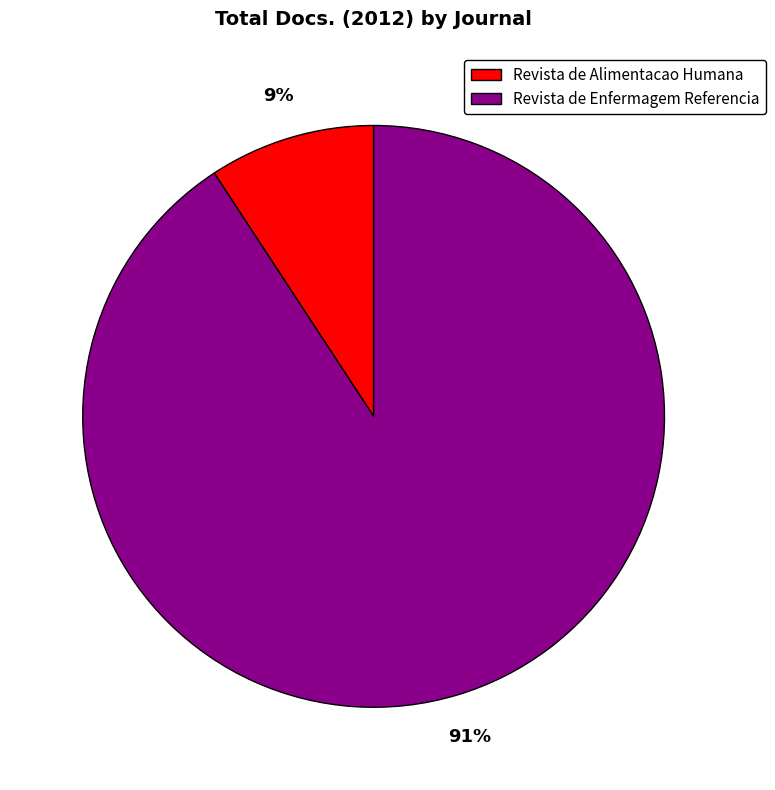

Rank the categories by value from lowest to highest.

Revista de Alimentacao Humana, Revista de Enfermagem Referencia